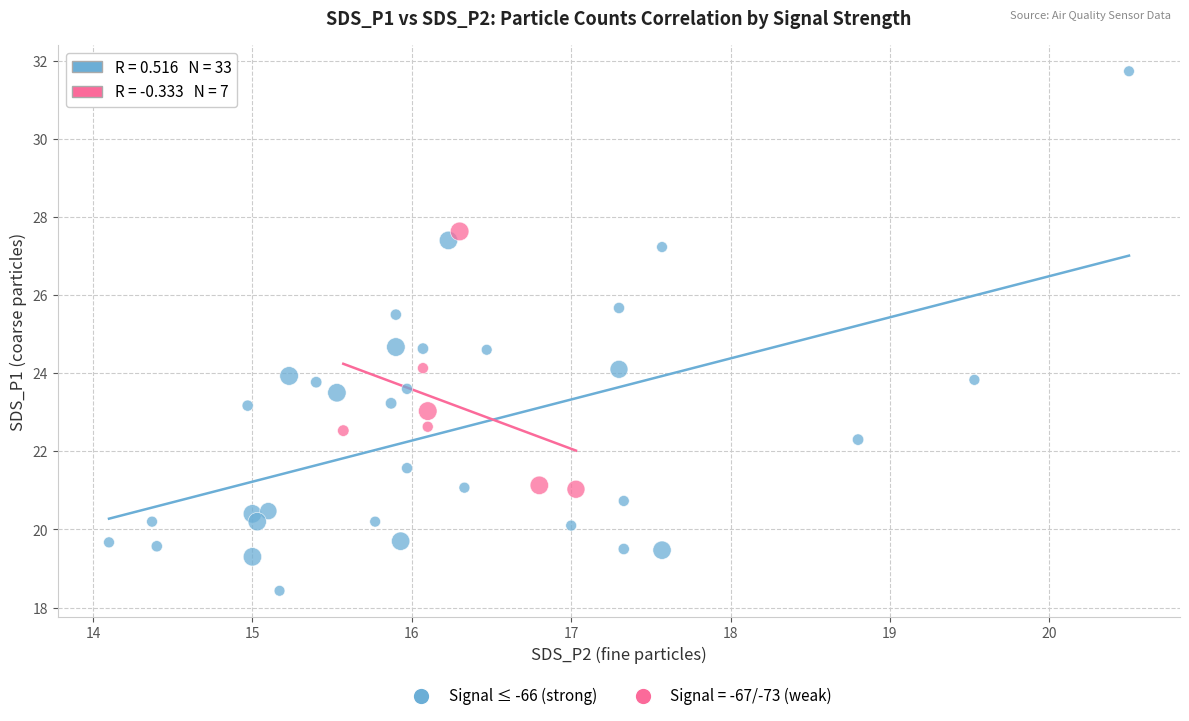

Which series has the largest Y range (max minus min)?

Signal ≤ -66 (strong)